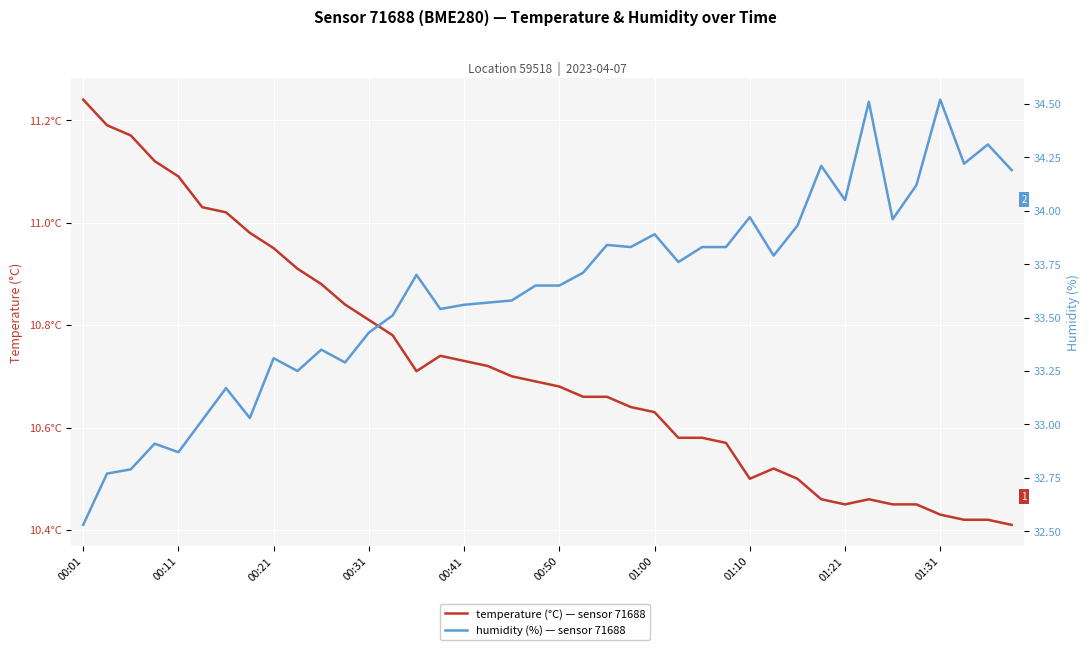

At how many categories does at least one series exceed 33?

35